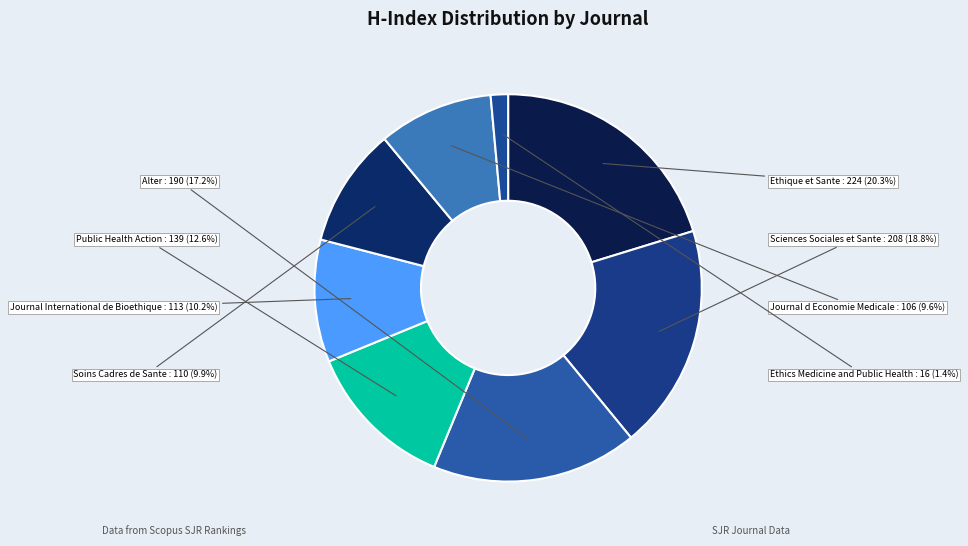

What percentage is the Public Health Action slice, to the nearest percent?

13%